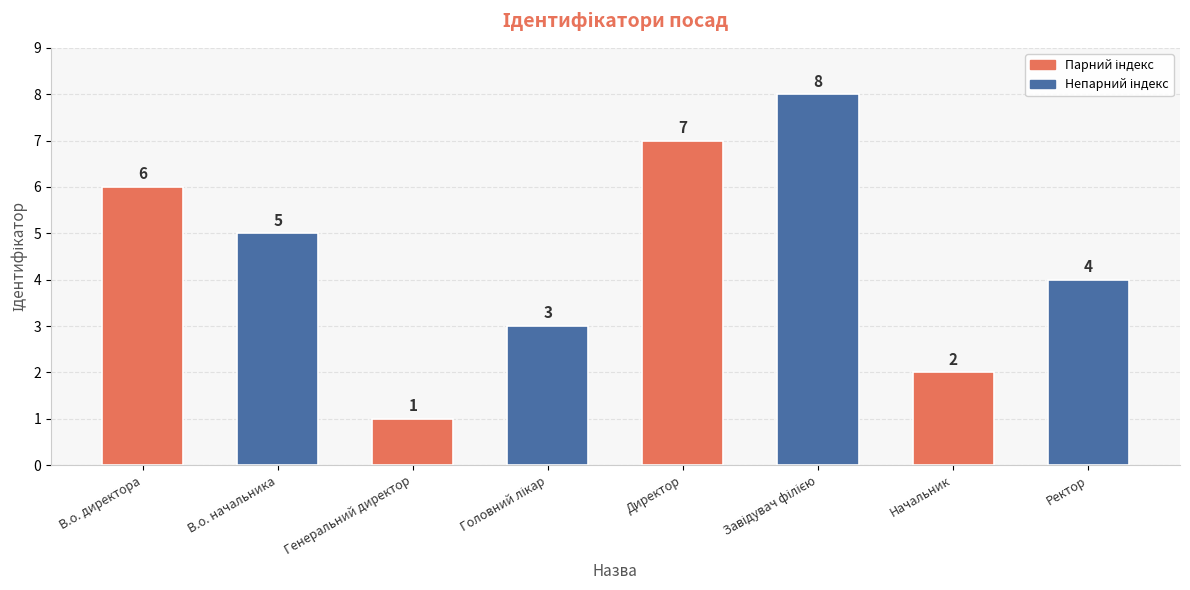

The value at Генеральний директор is 1. True or false?

True